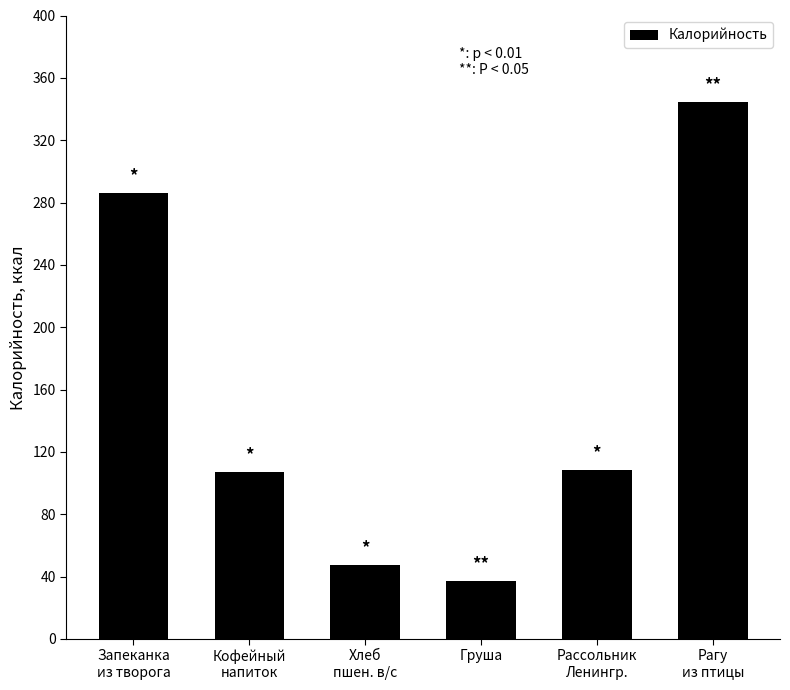

What is the smallest value displayed?

36.9